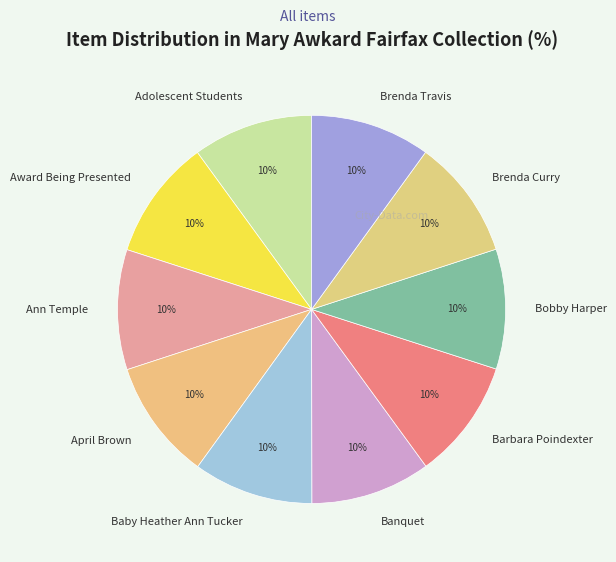

The Adolescent Students slice represents 10% of the pie. True or false?

True